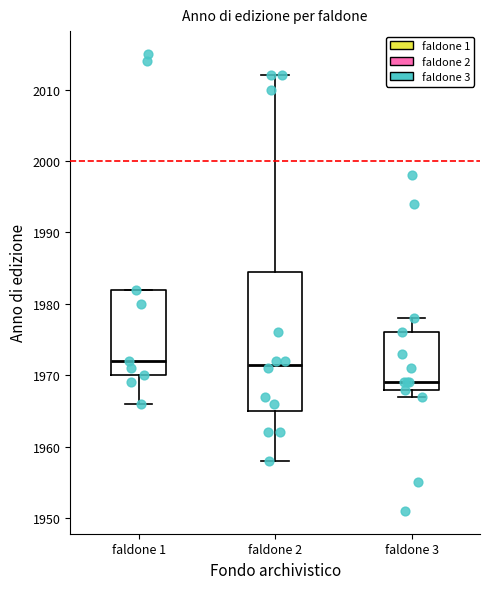

Reading left to right, read every box against the y-axis: the position of its median line, the range the box covers, and the ends of its whiskers. The values are not printed on the chart, so give them approximately, as read against the axis.

faldone 1: median 1972, box 1970 to 1982, whiskers 1966 to 1982
faldone 2: median 1972, box 1965 to 1985, whiskers 1958 to 2012
faldone 3: median 1969, box 1968 to 1976, whiskers 1967 to 1978